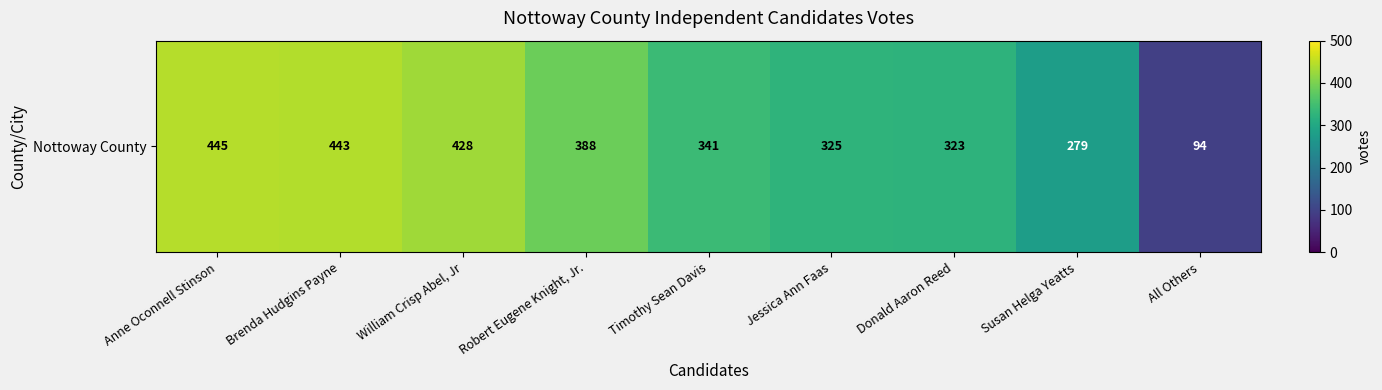

How many values are below 341?

4